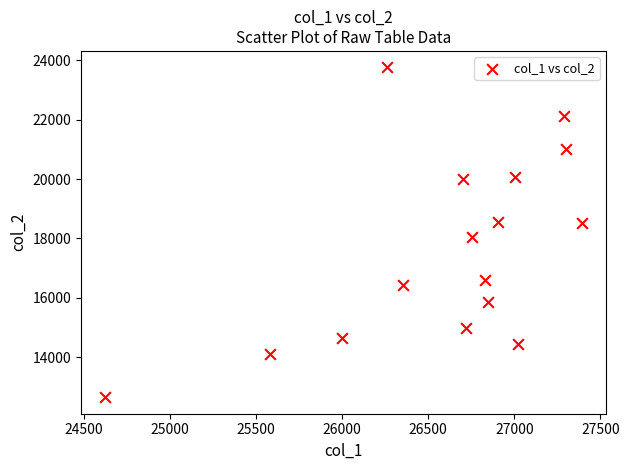

What is the range of Y values (max minus min)?

11113